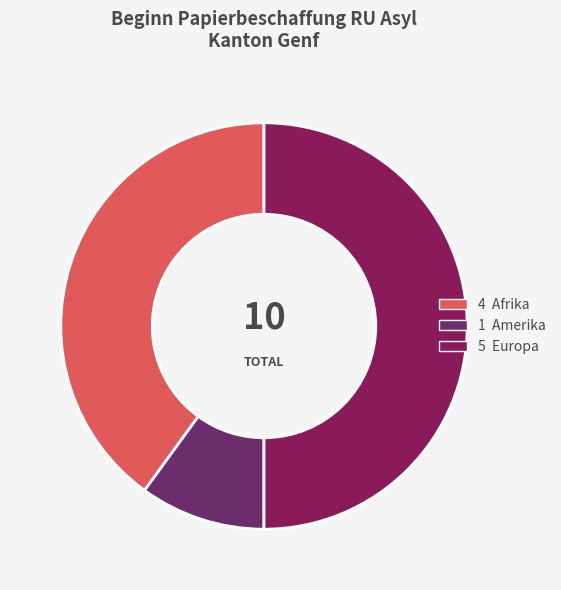

How many slices are in this pie chart?

3